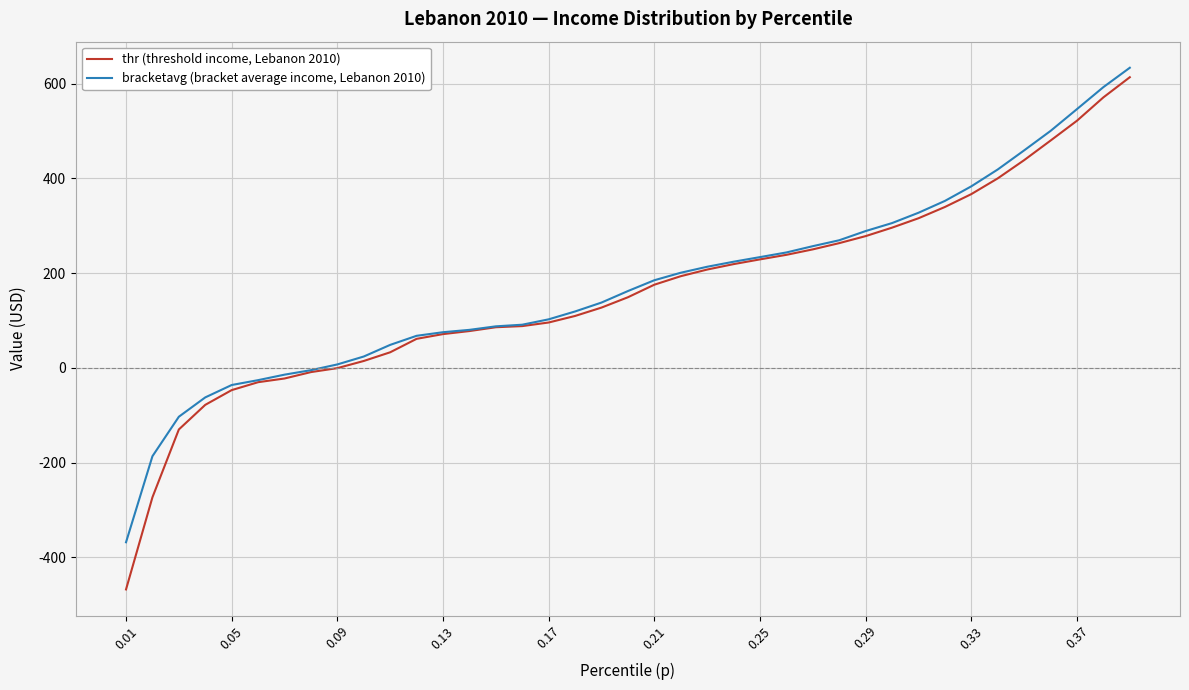

Rank the series by their maximum value, from lowest to highest.

thr (threshold income, Lebanon 2010), bracketavg (bracket average income, Lebanon 2010)